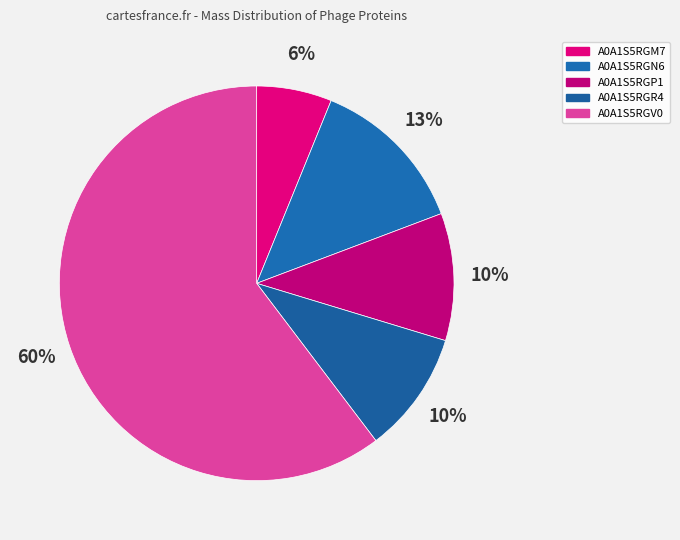

Approximately how many times larger is the value at A0A1S5RGV0 compared to A0A1S5RGM7?

9.8